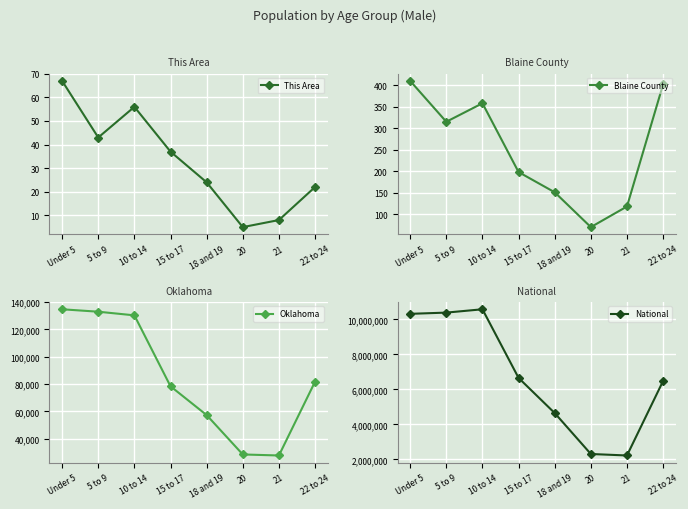

Is it true that This Area equals 8 at 21?

True